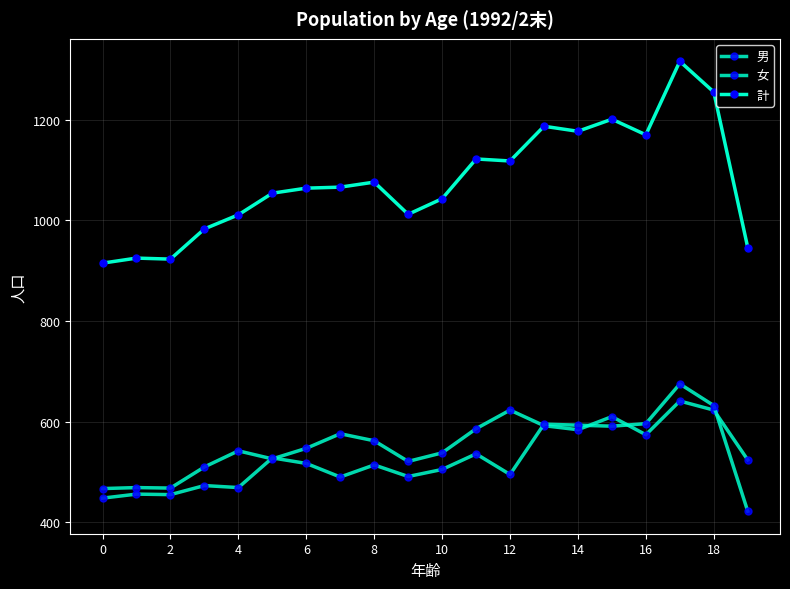

What is the sum of all 計 values?

21564